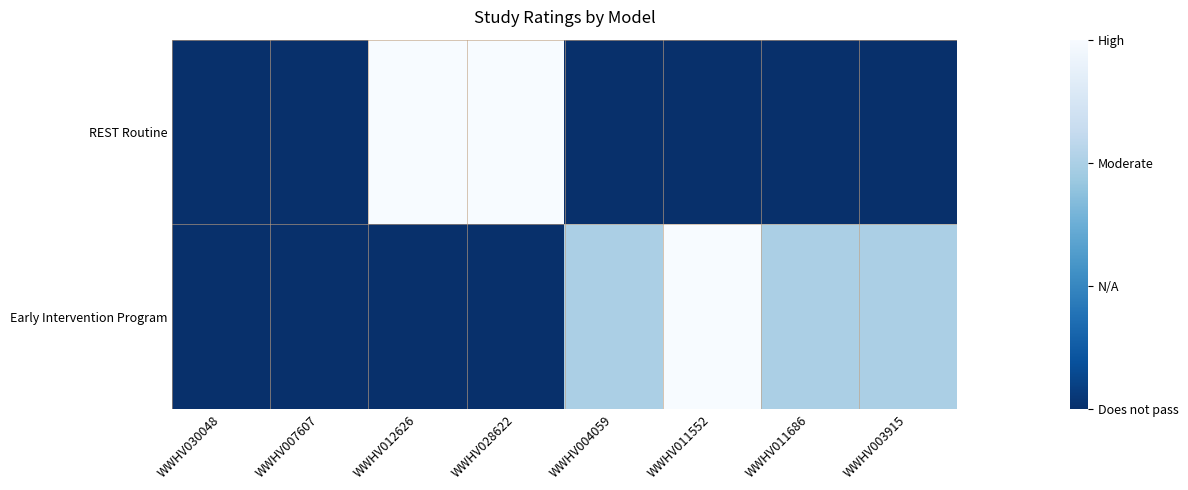

Reading left to right, extract all data points from this chart.

REST Routine: WWHV030048=0	WWHV007607=0	WWHV012626=3	WWHV028622=3	WWHV004059=0	WWHV011552=0	WWHV011686=0	WWHV003915=0
Early Intervention Program: WWHV030048=0	WWHV007607=0	WWHV012626=0	WWHV028622=0	WWHV004059=2	WWHV011552=3	WWHV011686=2	WWHV003915=2